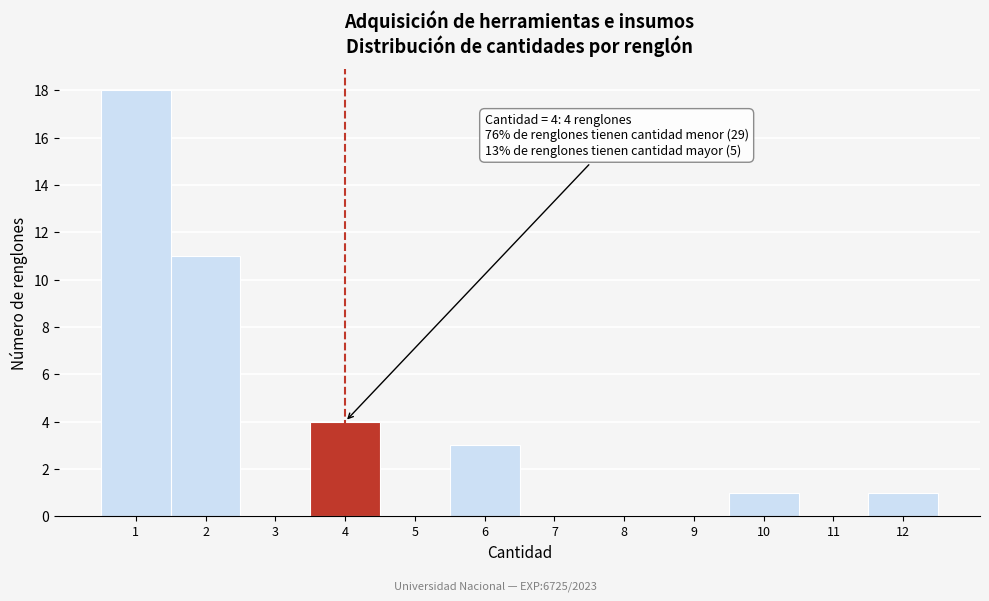

Reading left to right, extract all data points from this chart.

1=18	2=11	3=0	4=4	5=0	6=3	7=0	8=0	9=0	10=1	11=0	12=1